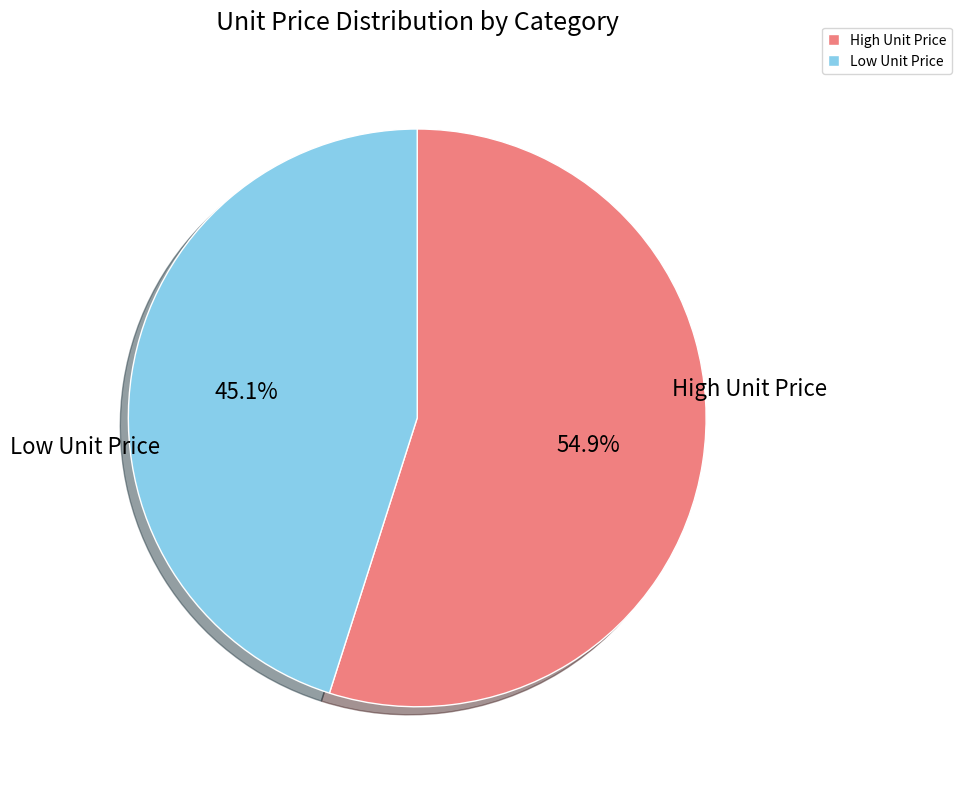

Which category has the smallest portion of the pie?

Low Unit Price